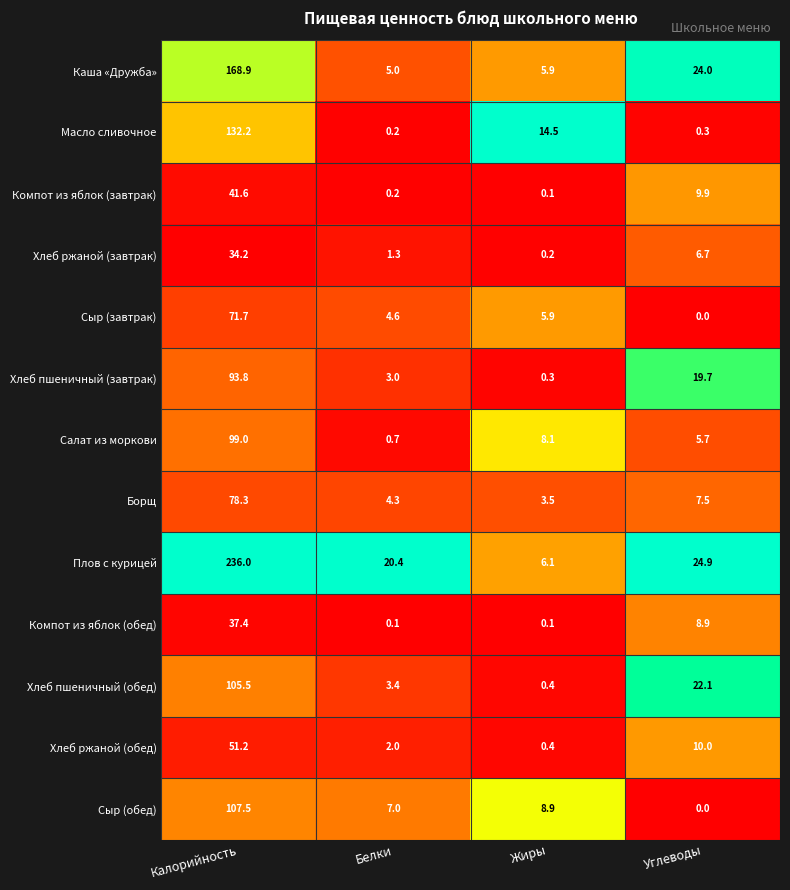

Which series has the largest total across all categories?

Плов с курицей